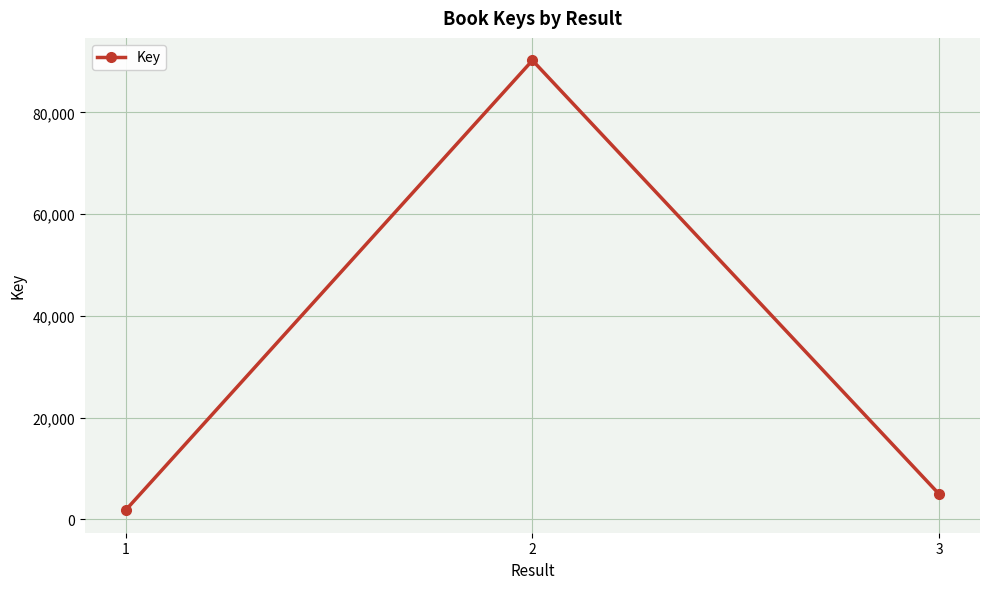

Approximately how many times larger is the value at 3 compared to 2?

0.1